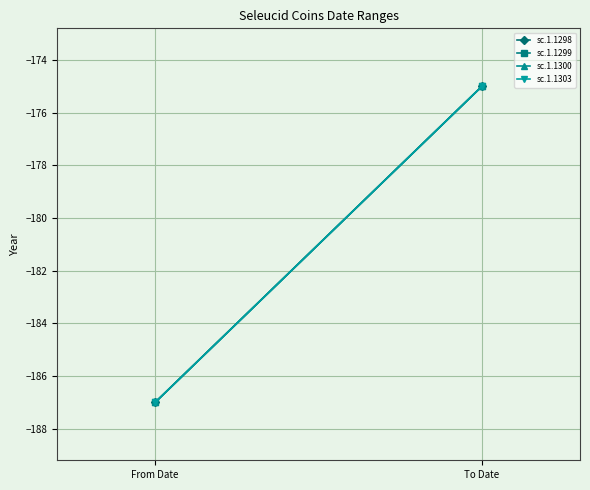

What position from the right is From Date?

2